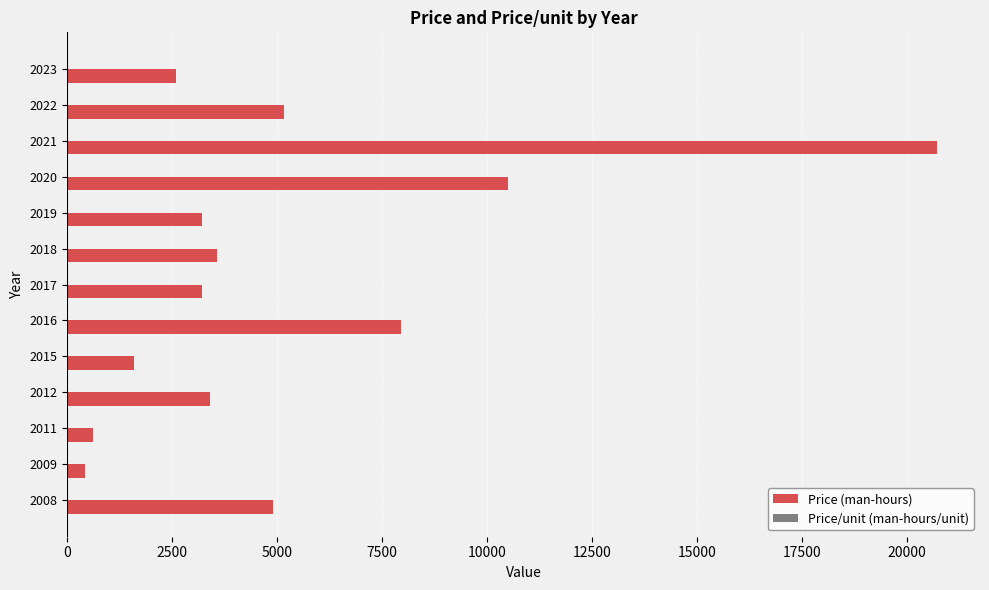

Count the number of categories in the chart.

13